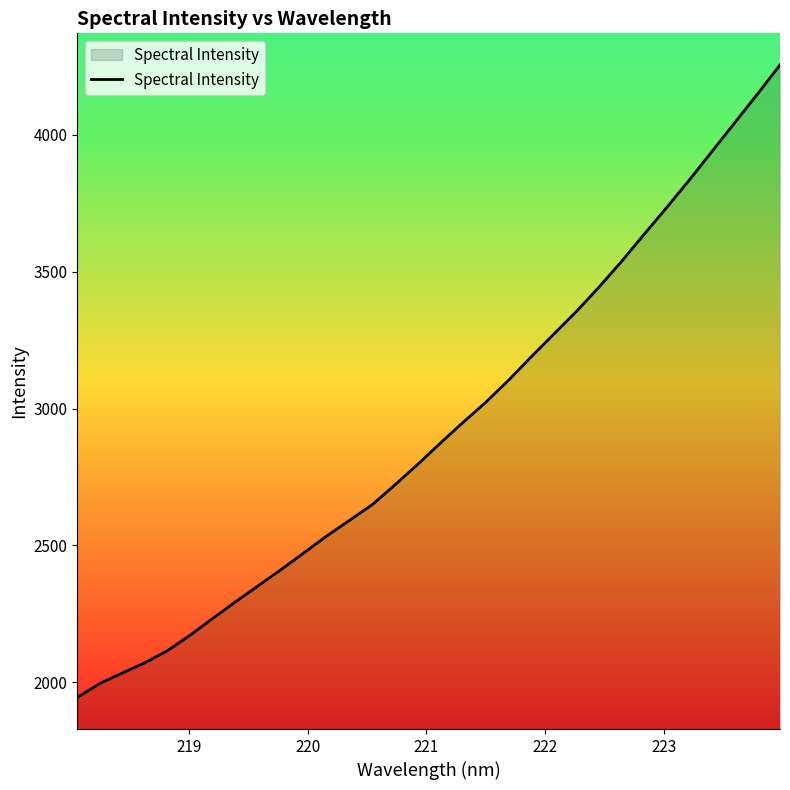

What is the maximum value shown in the chart?

4255.3